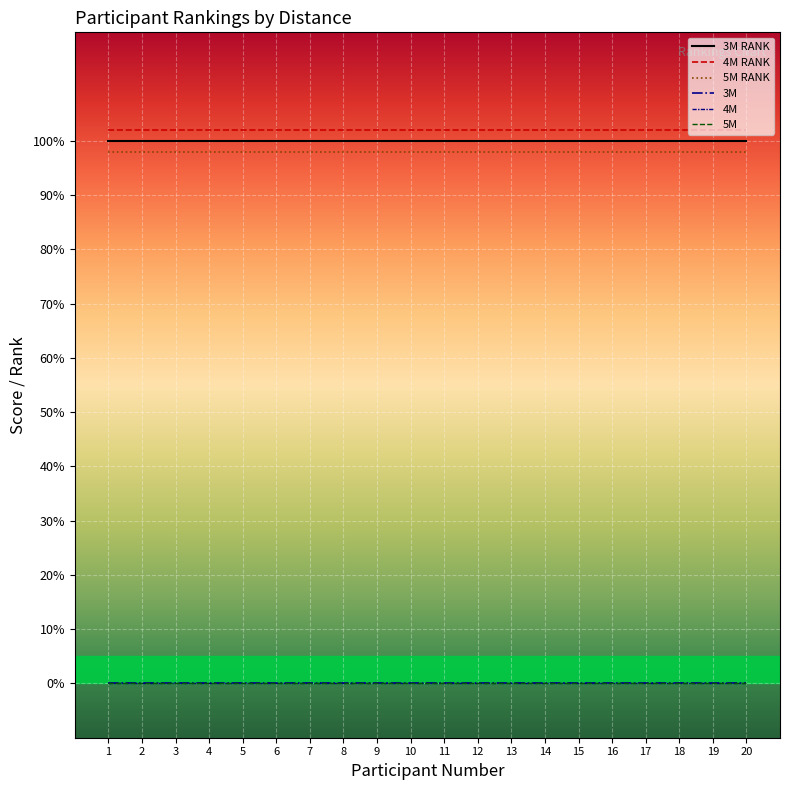

Is the value of 5M at 9 greater than the value of 5M RANK at 11?

No